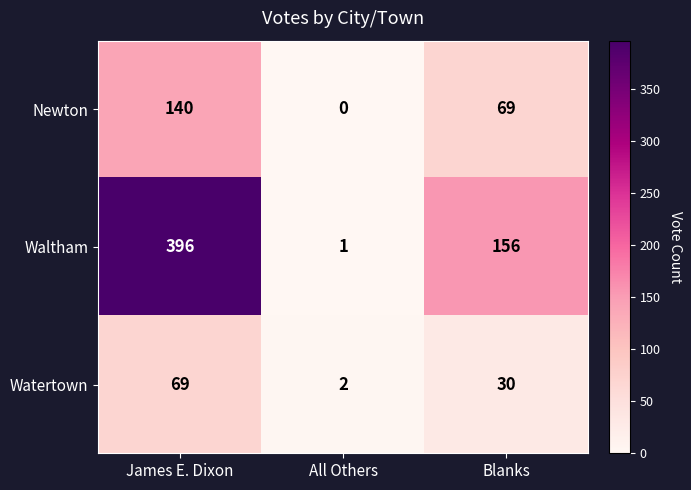

What is the maximum value shown in the chart?

396